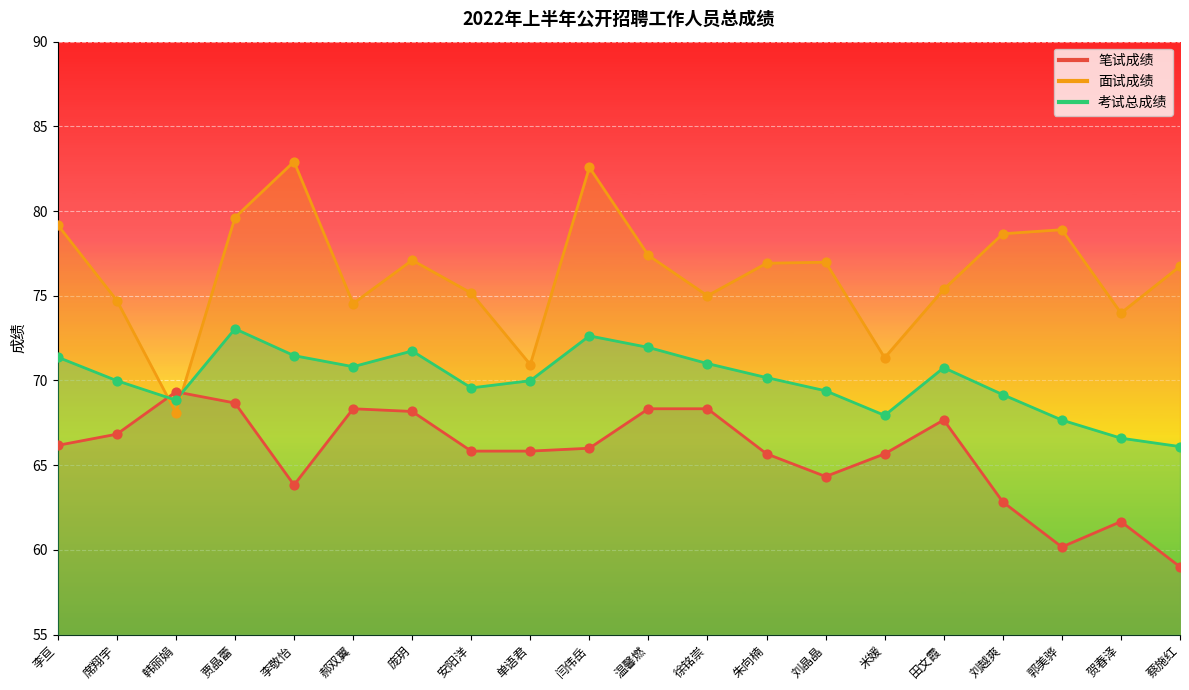

At how many categories does at least one series exceed 82?

2